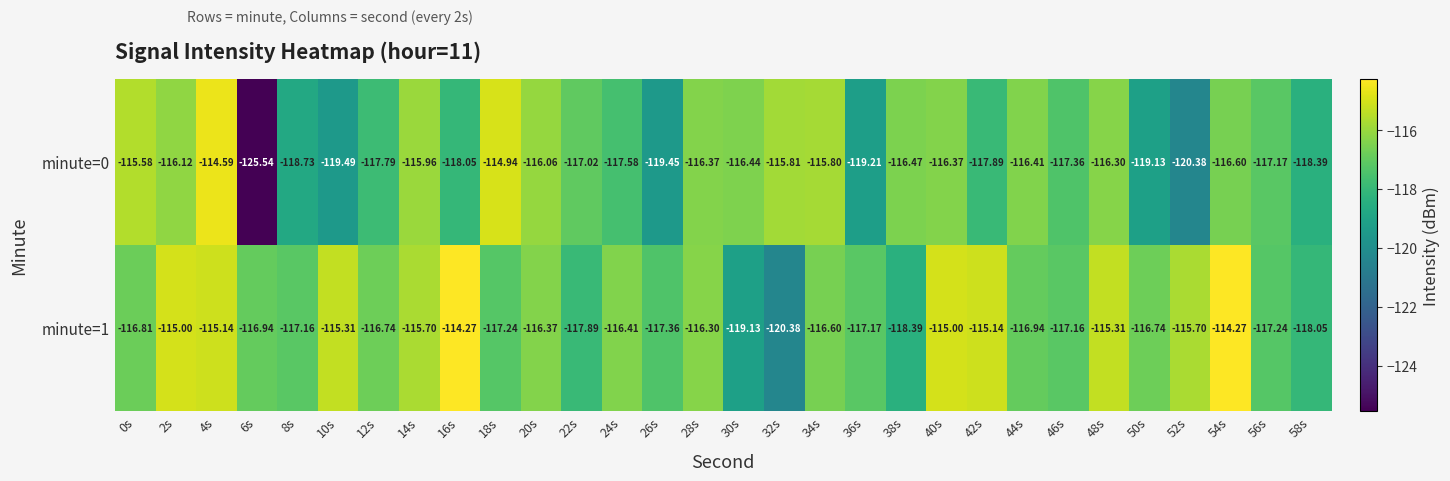

Which series has the largest total across all categories?

minute=1